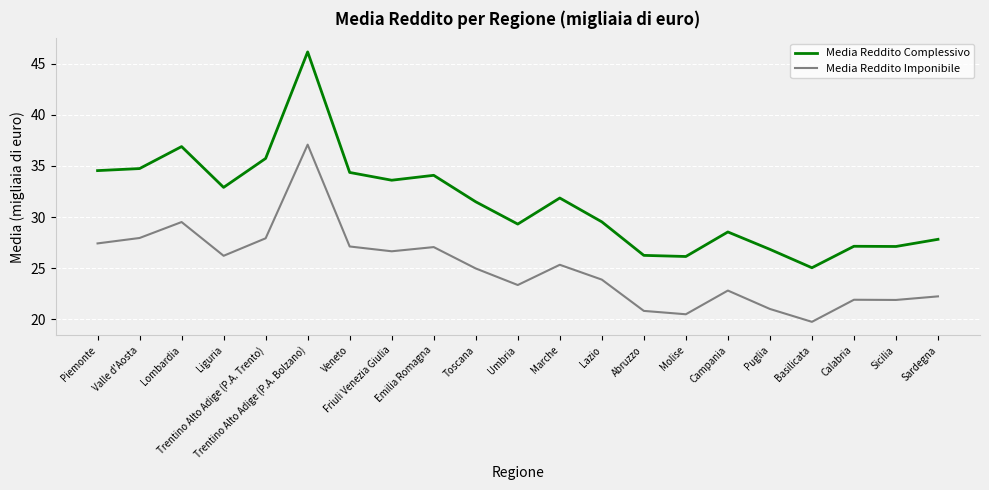

At Molise, list the series in order from largest to smallest.

Media Reddito Complessivo, Media Reddito Imponibile